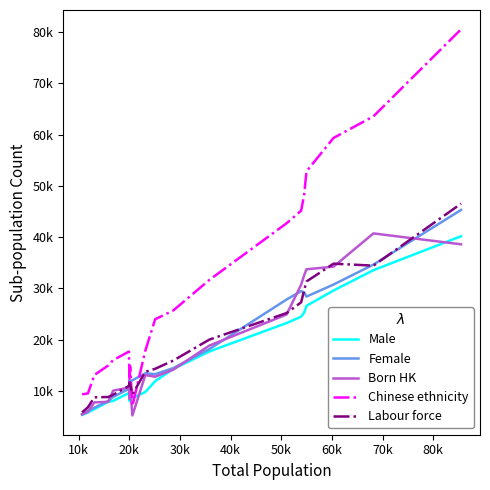

True or false: Labour force and Chinese ethnicity intersect in this chart.

True